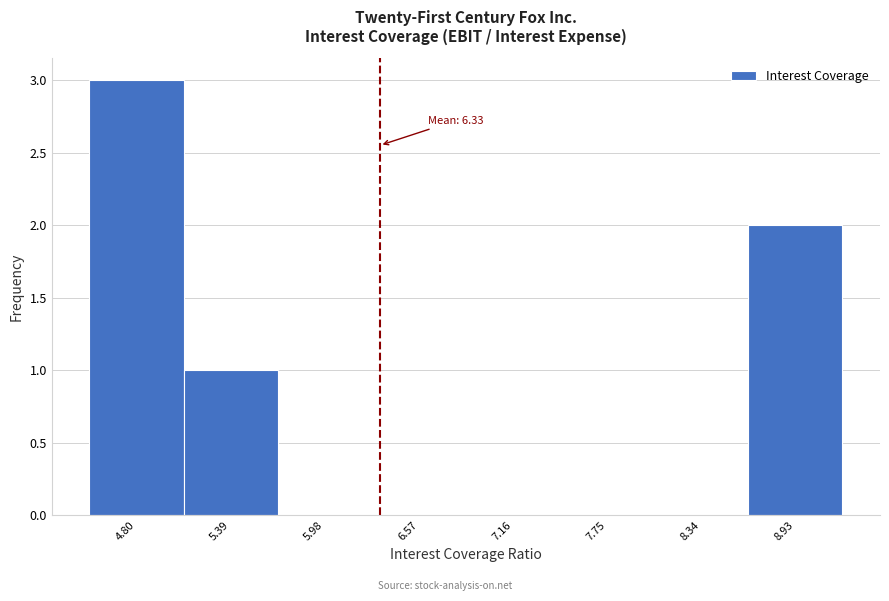

Over which range of the x-axis is the bar tallest?

4.5 to 5.1